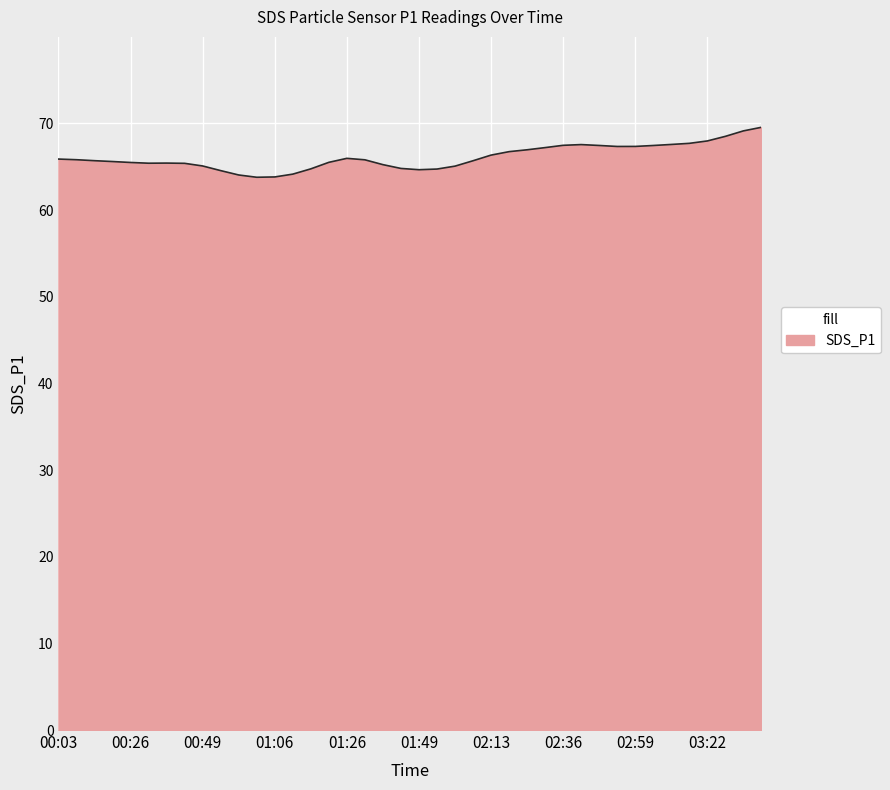

What is the greatest value displayed?

69.6